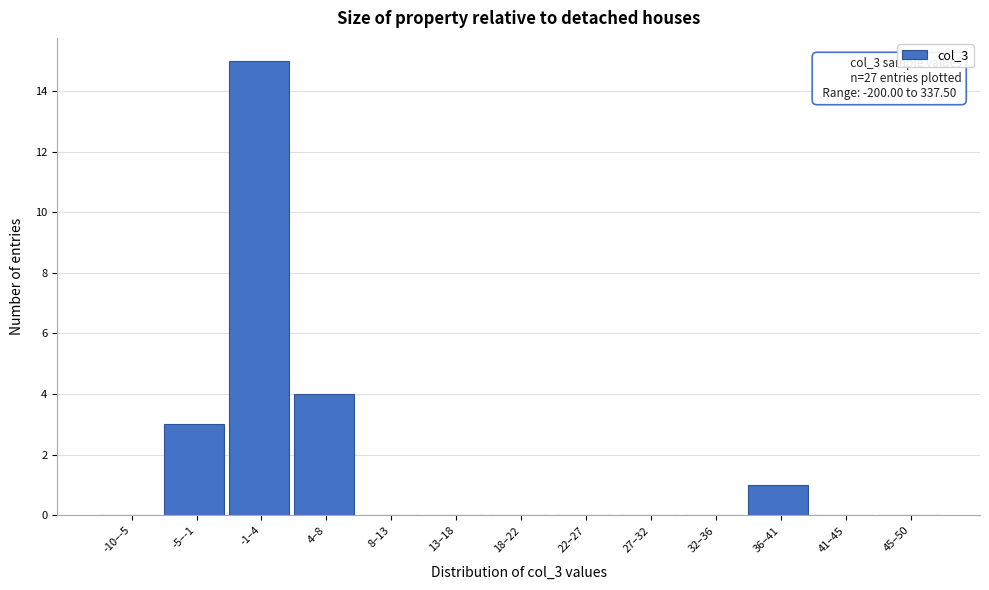

Reading left to right, extract all data points from this chart.

-10–-5=0	-5–-1=3	-1–4=15	4–8=4	8–13=0	13–18=0	18–22=0	22–27=0	27–32=0	32–36=0	36–41=1	41–45=0	45–50=0